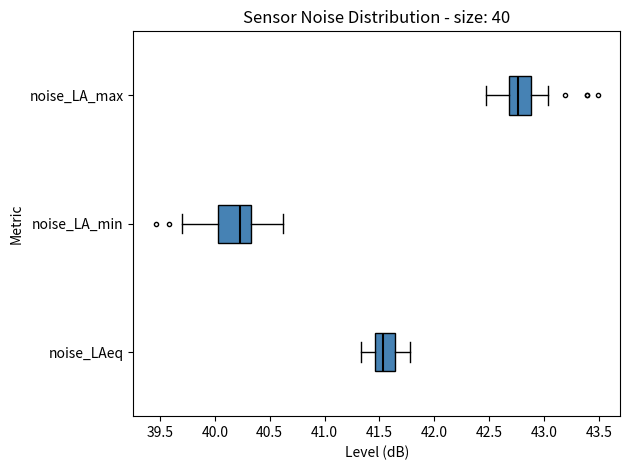

Comparing the boxes themselves (not the whiskers), which one is the widest?

noise_LA_min